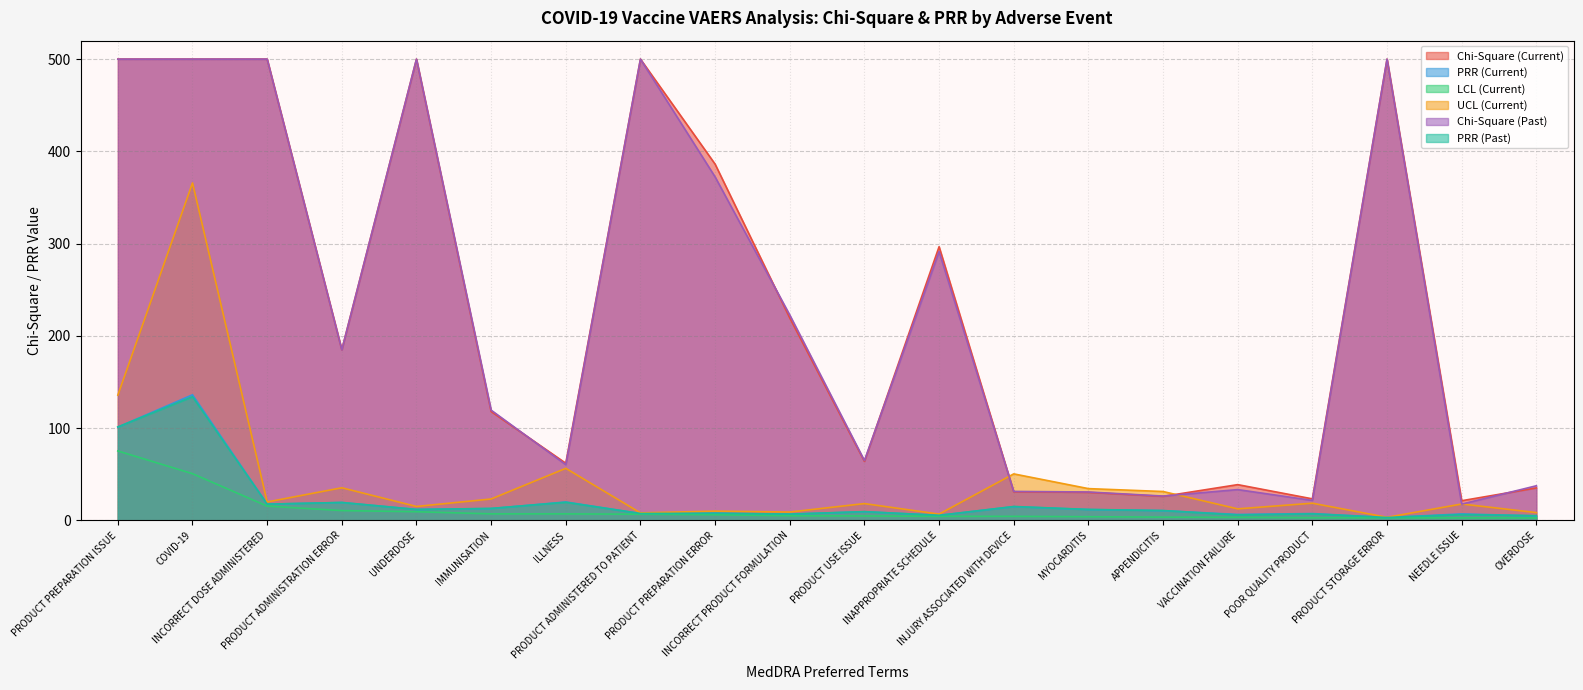

What is the label of the 19th point from the right?

COVID-19